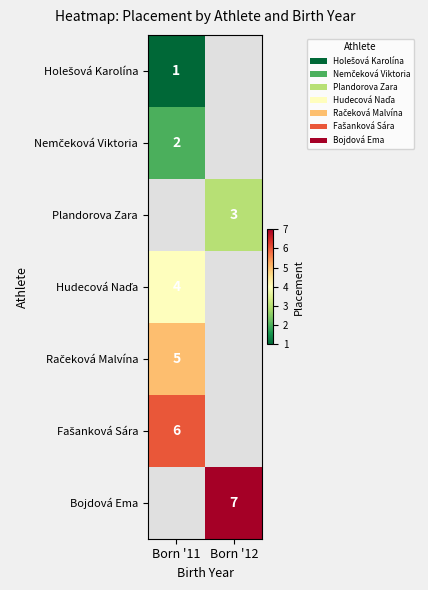

Which series has the largest range (max minus min)?

Holešová Karolína